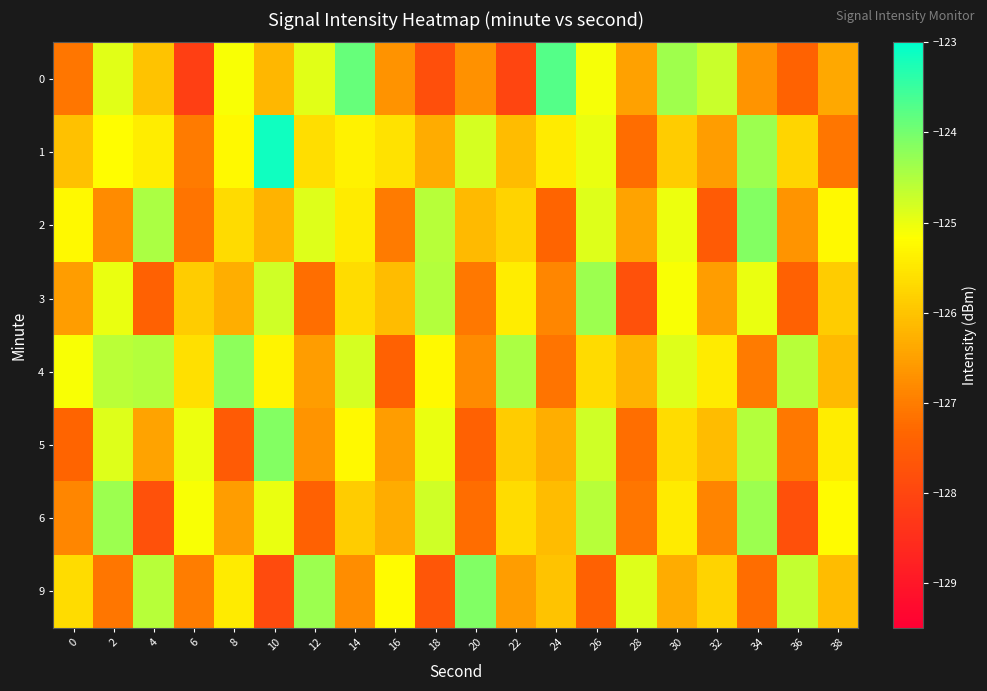

Rank the series by their maximum value, from lowest to highest.

3, 6, 4, 2, 5, 9, 0, 1